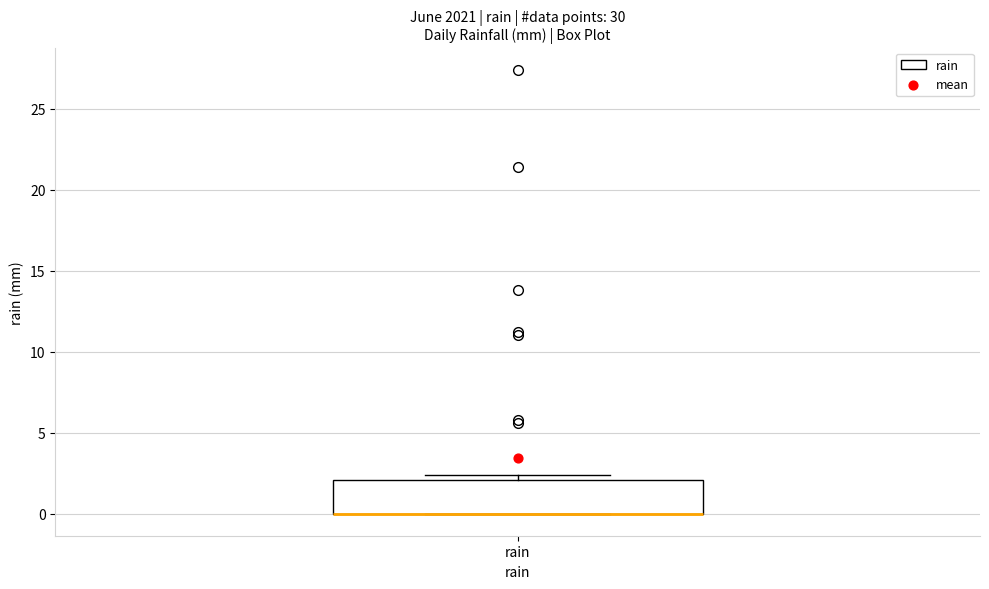

Transcribe this box plot: give where the median line is, the range the box spans, and where the two whiskers end, as read against the y-axis. The values are not printed on the chart, so give them approximately, as read against the axis.

median 0.0 (drawn on the box's lower edge), box 0.0 to 2.0, whiskers 0.0 to 2.5